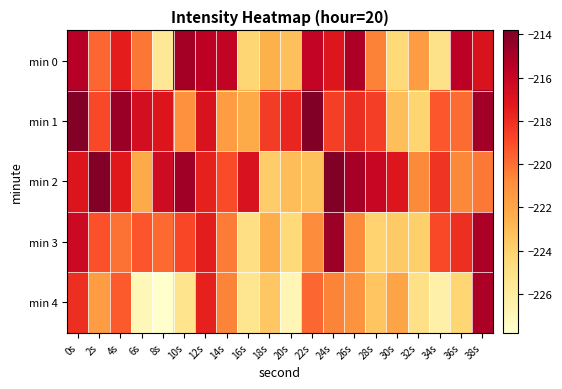

Reading left to right, what are all the values shown in this chart?

min 0: 0s=-215.5	2s=-219.7	4s=-217.4	6s=-220.2	8s=-225.6	10s=-214.9	12s=-215.7	14s=-215.8	16s=-224.2	18s=-222.5	20s=-223.2	22s=-215.9	24s=-217.1	26s=-215.2	28s=-220.5	30s=-224.4	32s=-221.6	34s=-225.1	36s=-215.6	38s=-216.9
min 1: 0s=-213.9	2s=-218.9	4s=-214.6	6s=-216.6	8s=-217.0	10s=-221.0	12s=-216.9	14s=-221.6	16s=-222.3	18s=-218.5	20s=-217.7	22s=-213.8	24s=-218.6	26s=-218.0	28s=-218.5	30s=-223.1	32s=-224.1	34s=-219.3	36s=-219.9	38s=-214.8
min 2: 0s=-217.0	2s=-214.0	4s=-217.2	6s=-222.2	8s=-216.4	10s=-214.8	12s=-217.6	14s=-219.0	16s=-216.8	18s=-223.8	20s=-223.1	22s=-223.3	24s=-213.8	26s=-214.9	28s=-216.1	30s=-217.1	32s=-220.7	34s=-218.2	36s=-220.7	38s=-220.3
min 3: 0s=-216.2	2s=-219.1	4s=-220.1	6s=-219.2	8s=-219.9	10s=-218.8	12s=-217.4	14s=-220.4	16s=-224.9	18s=-222.4	20s=-224.4	22s=-220.8	24s=-214.7	26s=-220.8	28s=-224.1	30s=-223.6	32s=-223.9	34s=-218.8	36s=-218.0	38s=-215.1
min 4: 0s=-218.1	2s=-221.6	4s=-219.4	6s=-227.0	8s=-227.8	10s=-225.2	12s=-217.6	14s=-220.6	16s=-225.4	18s=-223.5	20s=-226.9	22s=-219.7	24s=-220.6	26s=-221.1	28s=-223.4	30s=-221.9	32s=-225.0	34s=-226.4	36s=-224.2	38s=-215.1